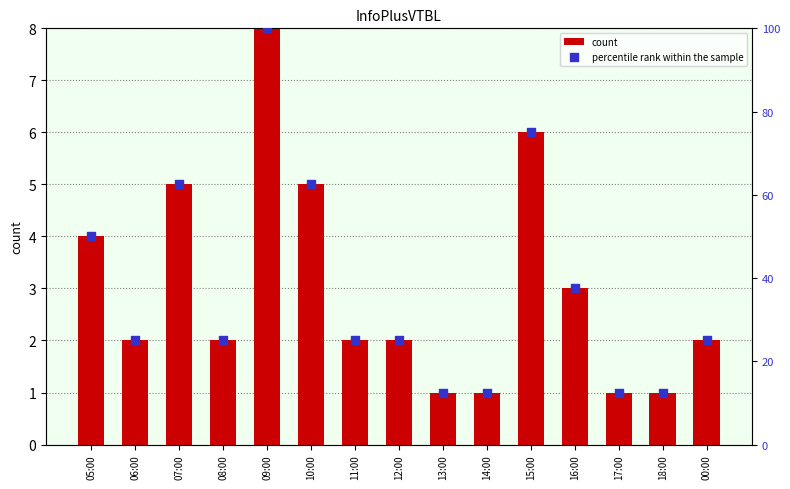

Which series contains the lowest Y value?

count